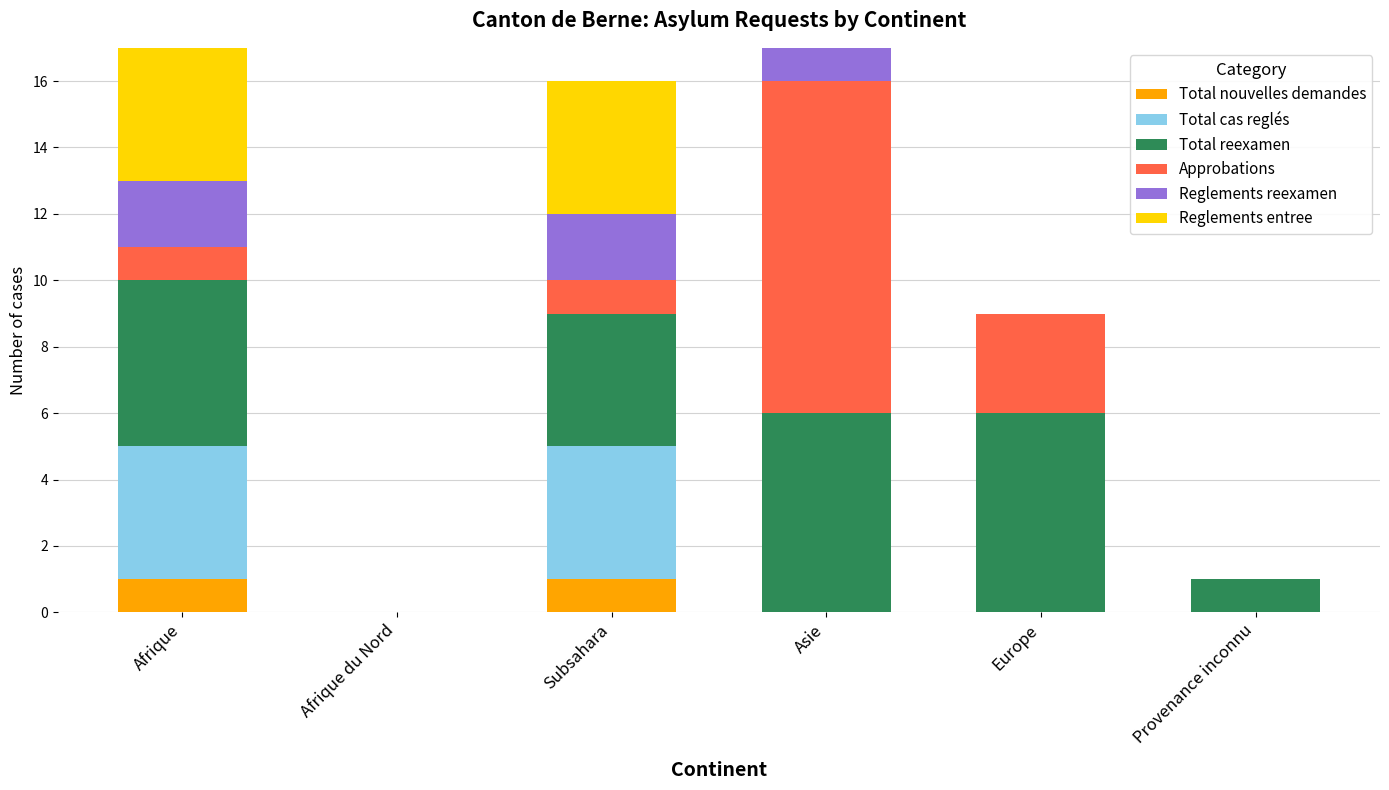

The value of Total nouvelles demandes at Afrique du Nord is 1. True or false?

False